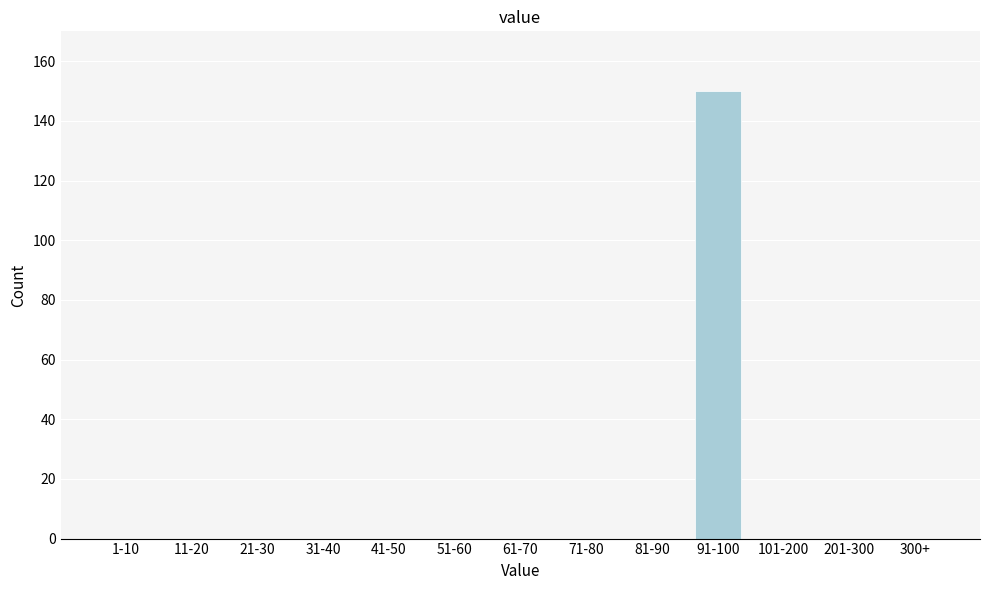

Reading left to right, what are all the values shown in this chart?

1-10=0	11-20=0	21-30=0	31-40=0	41-50=0	51-60=0	61-70=0	71-80=0	81-90=0	91-100=150	101-200=0	201-300=0	300+=0